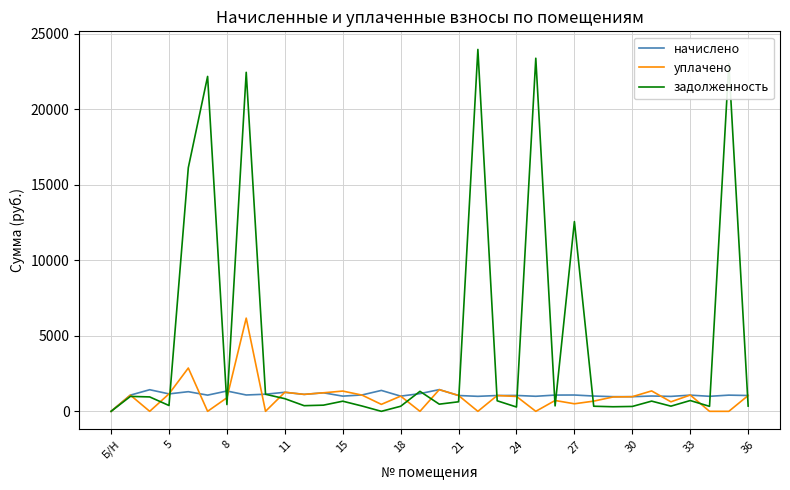

Rank the series by their maximum value, from lowest to highest.

начислено, уплачено, задолженность